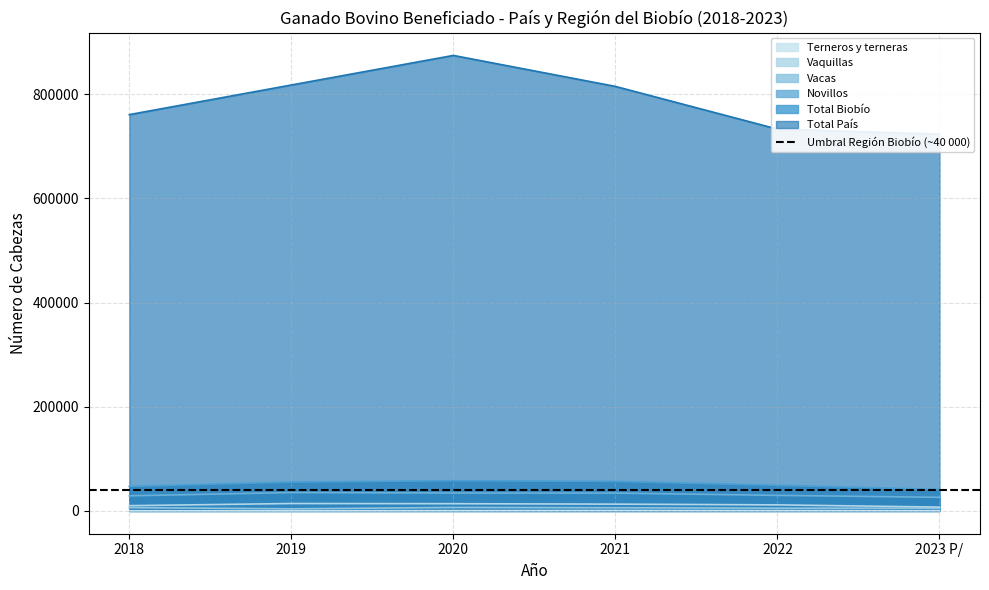

Count the number of data series in this chart.

6